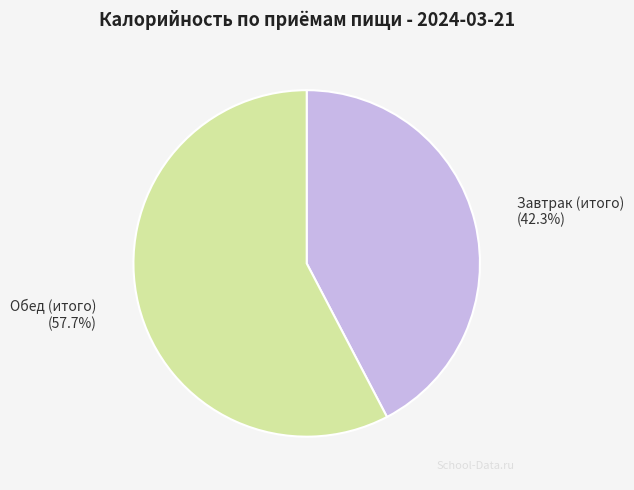

To the nearest percent, what is the difference between the Обед (итого) and Завтрак (итого) slice percentages?

15%